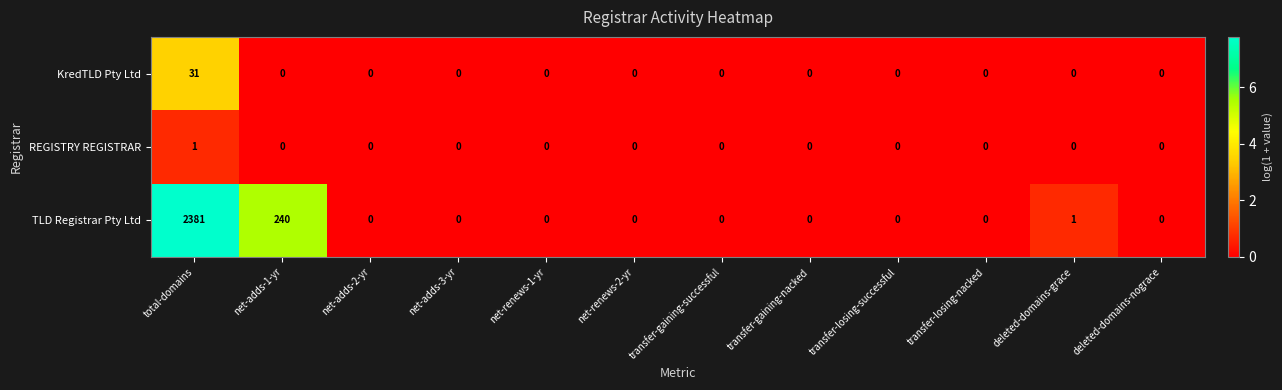

At which label does REGISTRY REGISTRAR reach its peak?

total-domains